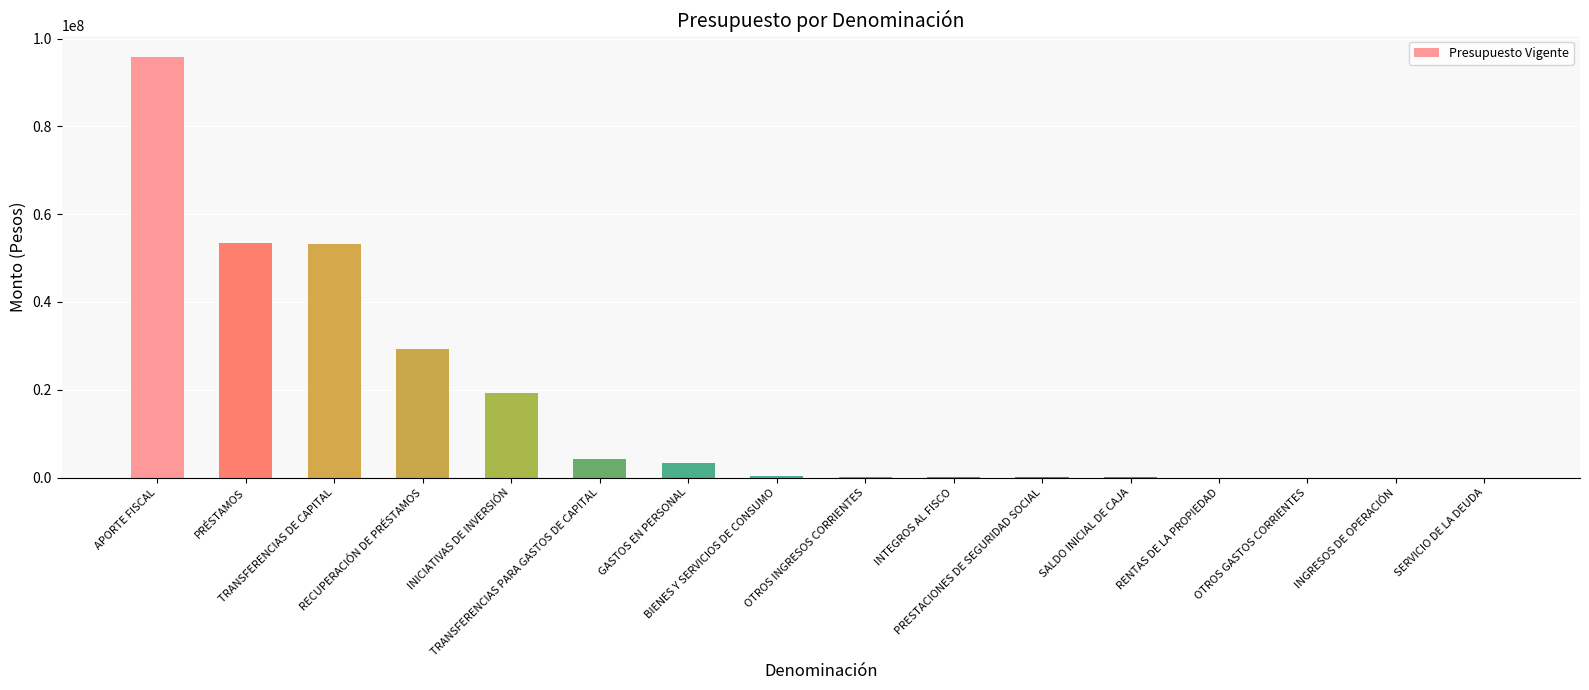

What is the greatest value displayed?

95877890